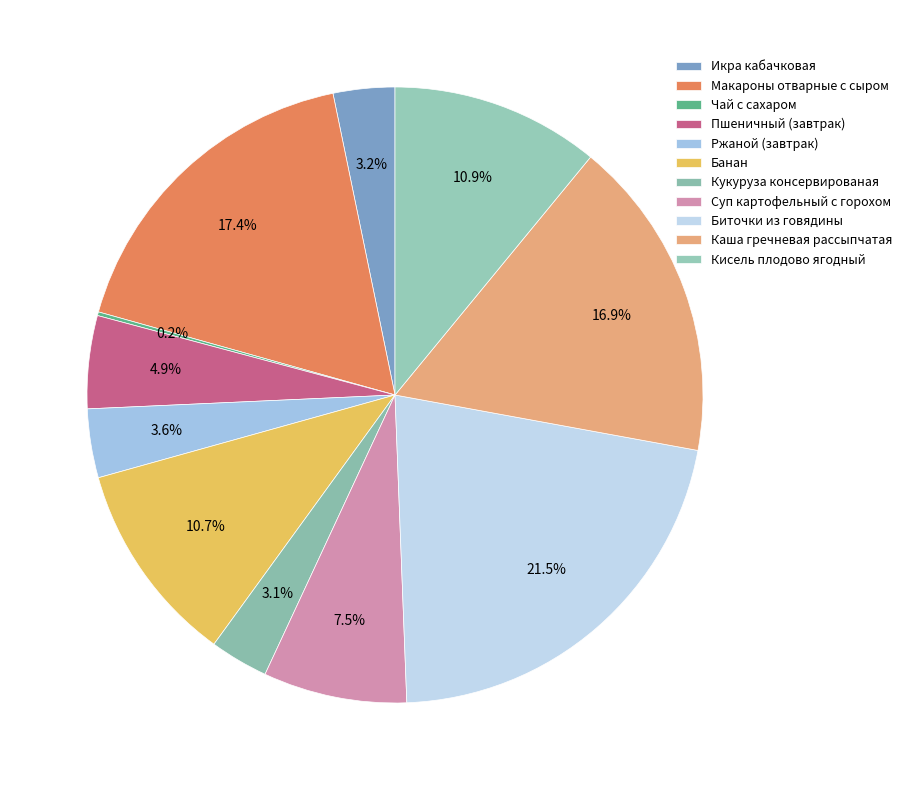

Which slice is the smallest?

Чай с сахаром